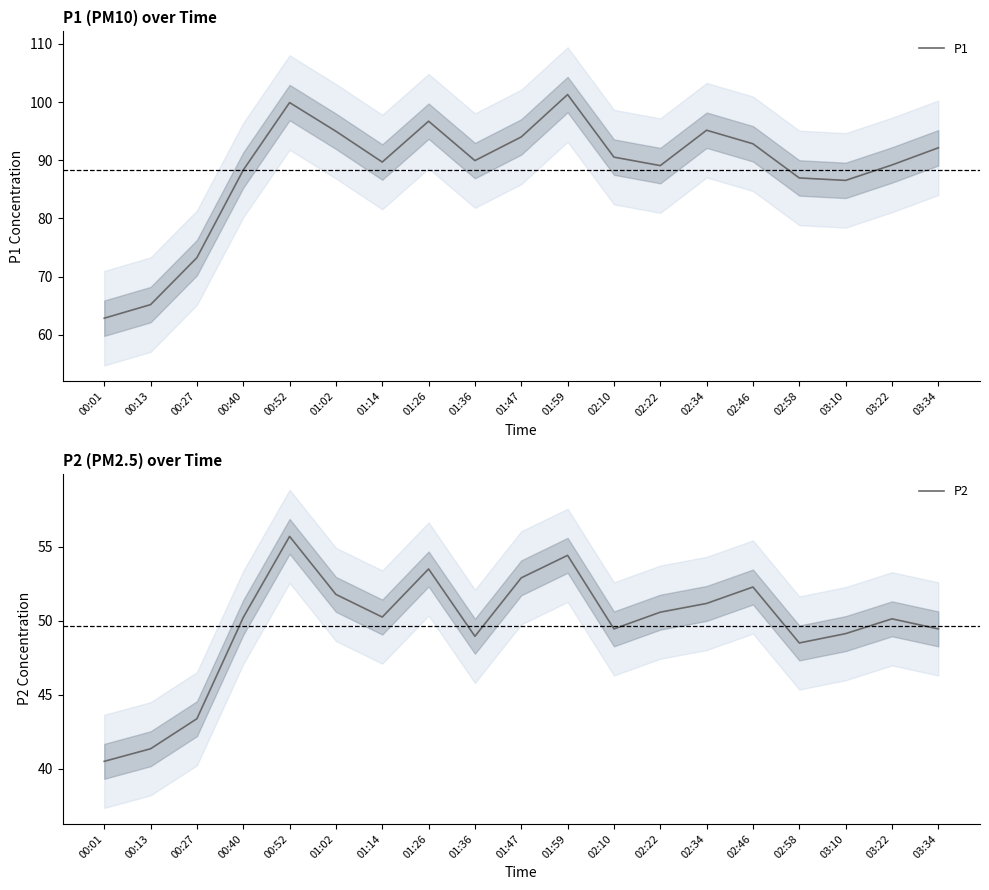

At 03:10, list the series in order from largest to smallest.

P1, P2